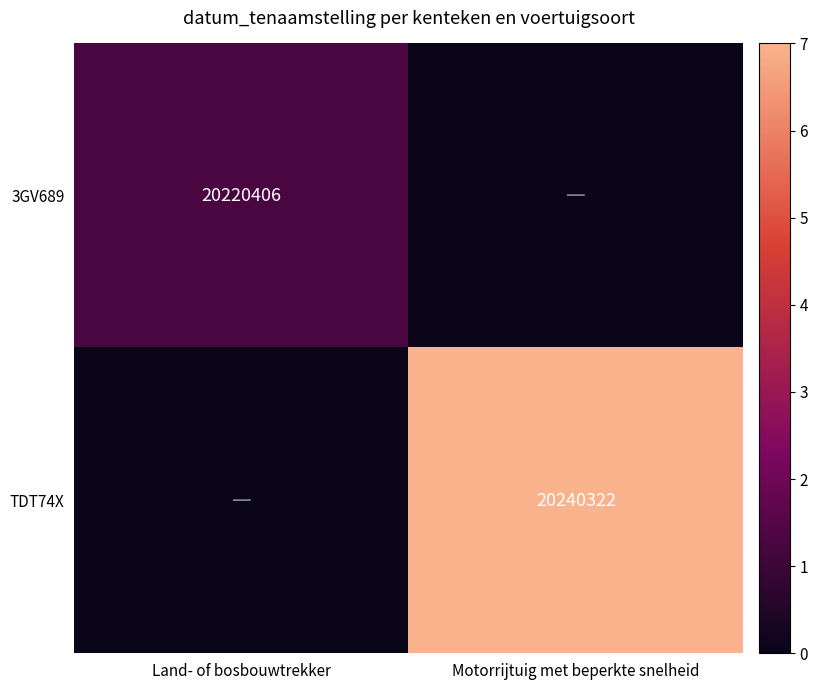

True or false: TDT74X has a value of 20240322 at Motorrijtuig met beperkte snelheid.

True